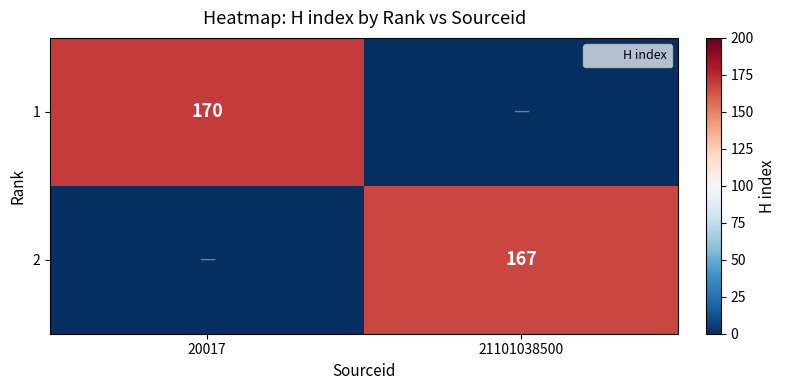

What value does the 1 series have at 20017, to the nearest 50?

150